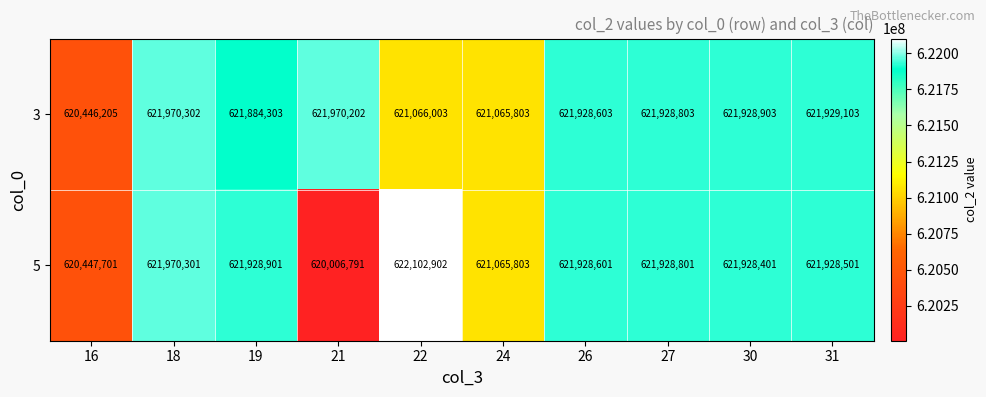

At 27, list the series in order from largest to smallest.

3, 5